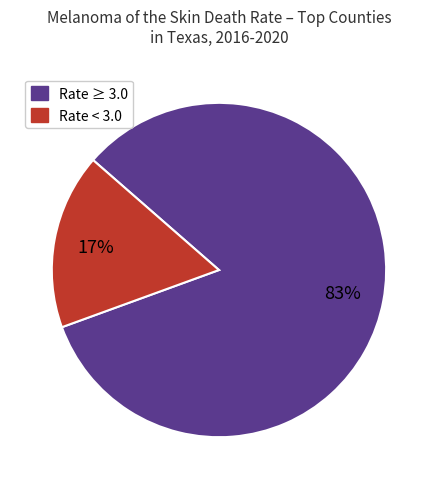

To the nearest percent, what is the difference between the largest and smallest slice percentages?

66%